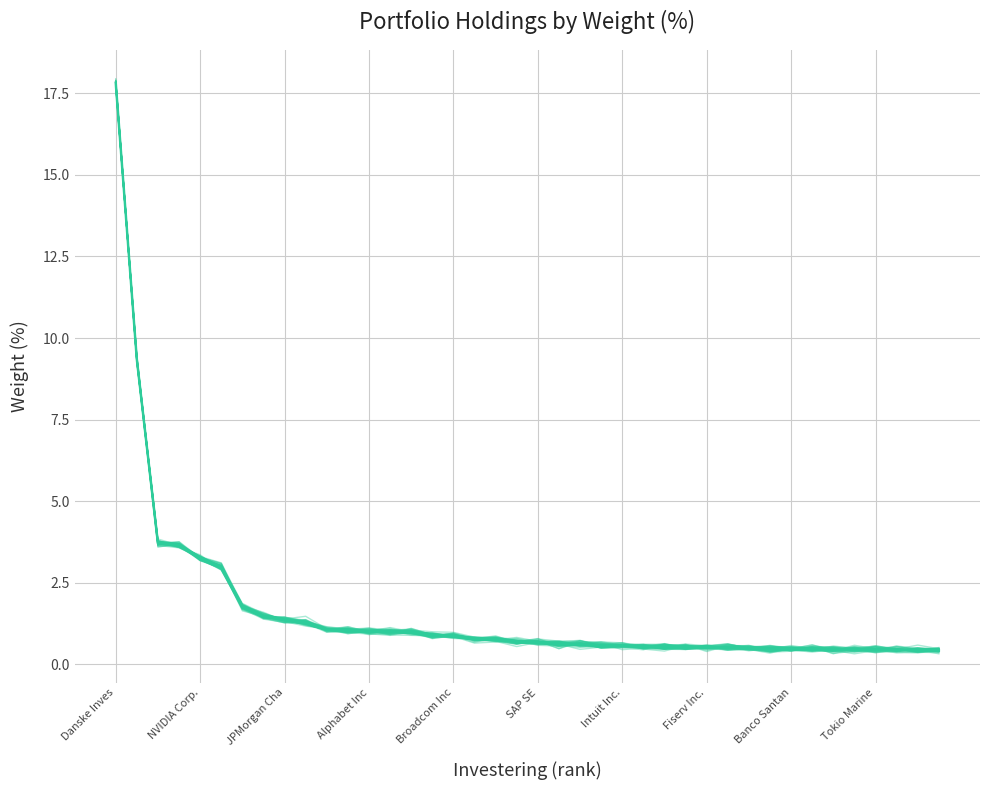

What is the sum of all line_0 values?

65.7